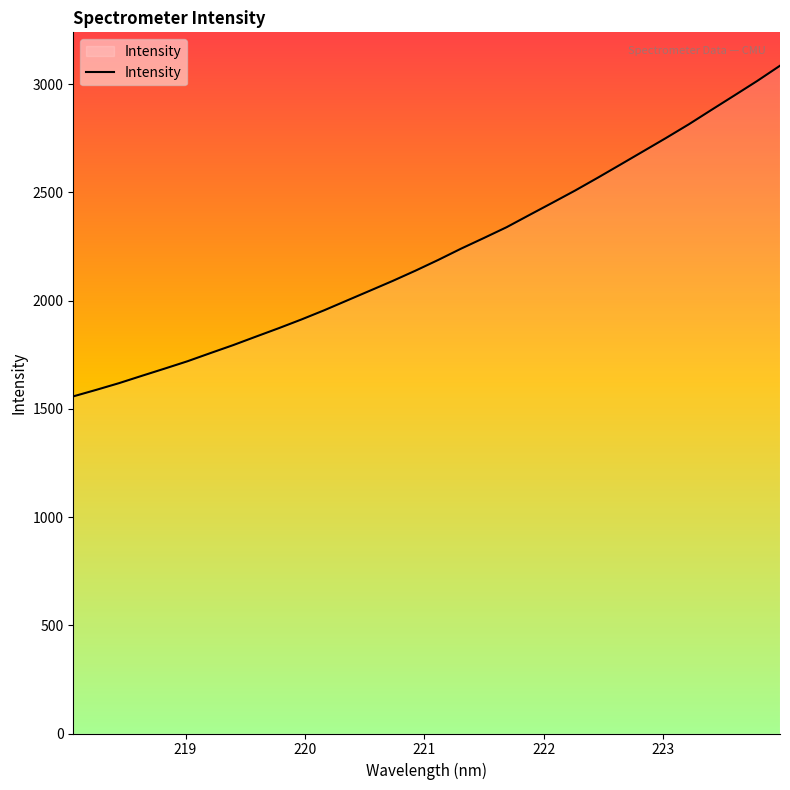

What is the smallest value displayed?

1557.2